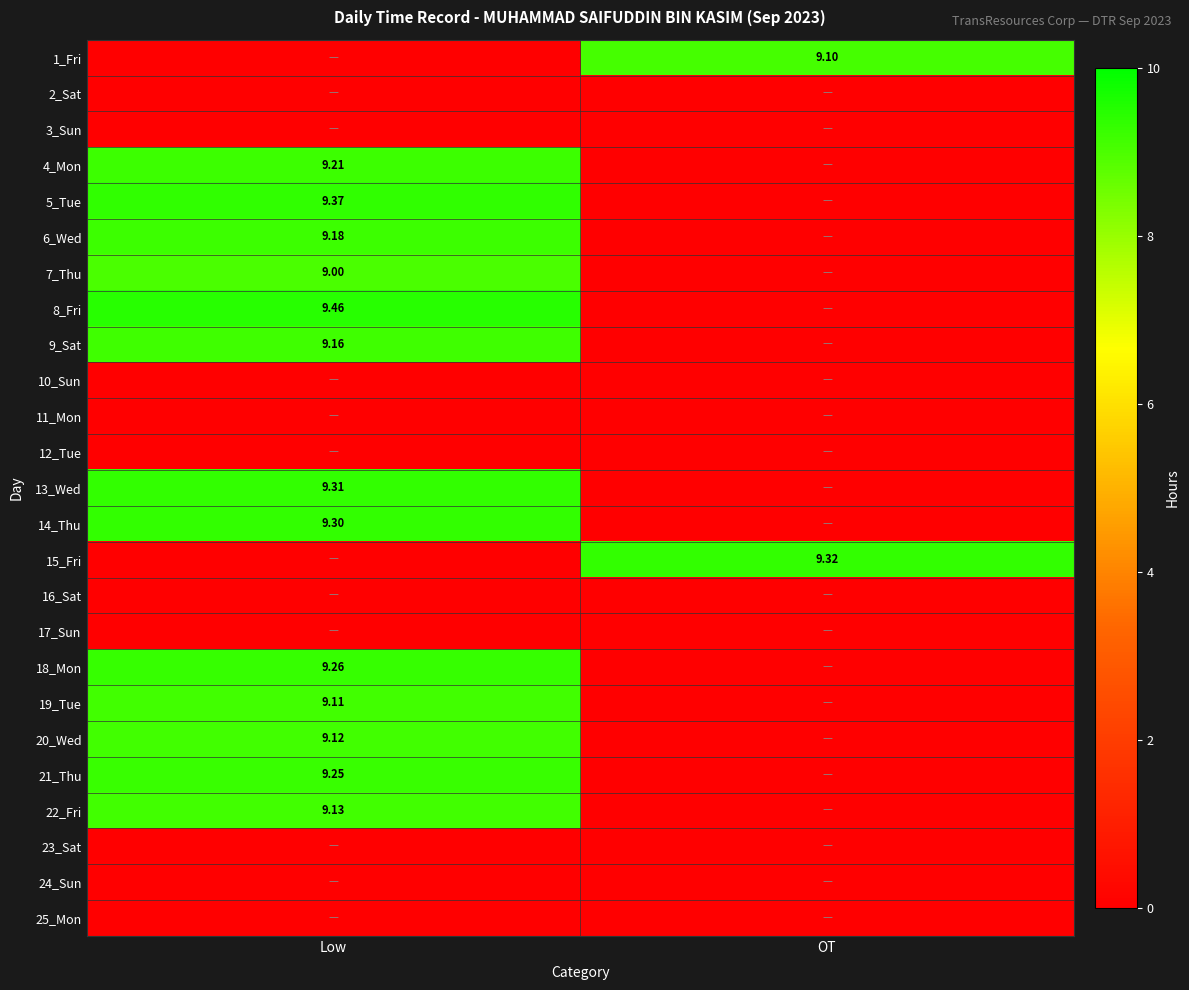

List the series in order of their peak value, highest first.

8_Fri, 5_Tue, 15_Fri, 13_Wed, 14_Thu, 18_Mon, 21_Thu, 4_Mon, 6_Wed, 9_Sat, 22_Fri, 20_Wed, 19_Tue, 1_Fri, 7_Thu, 2_Sat, 3_Sun, 10_Sun, 11_Mon, 12_Tue, 16_Sat, 17_Sun, 23_Sat, 24_Sun, 25_Mon